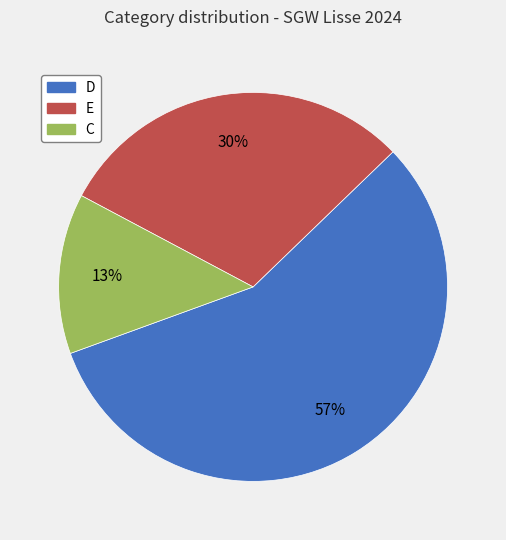

To the nearest percent, what is the average slice percentage?

33%